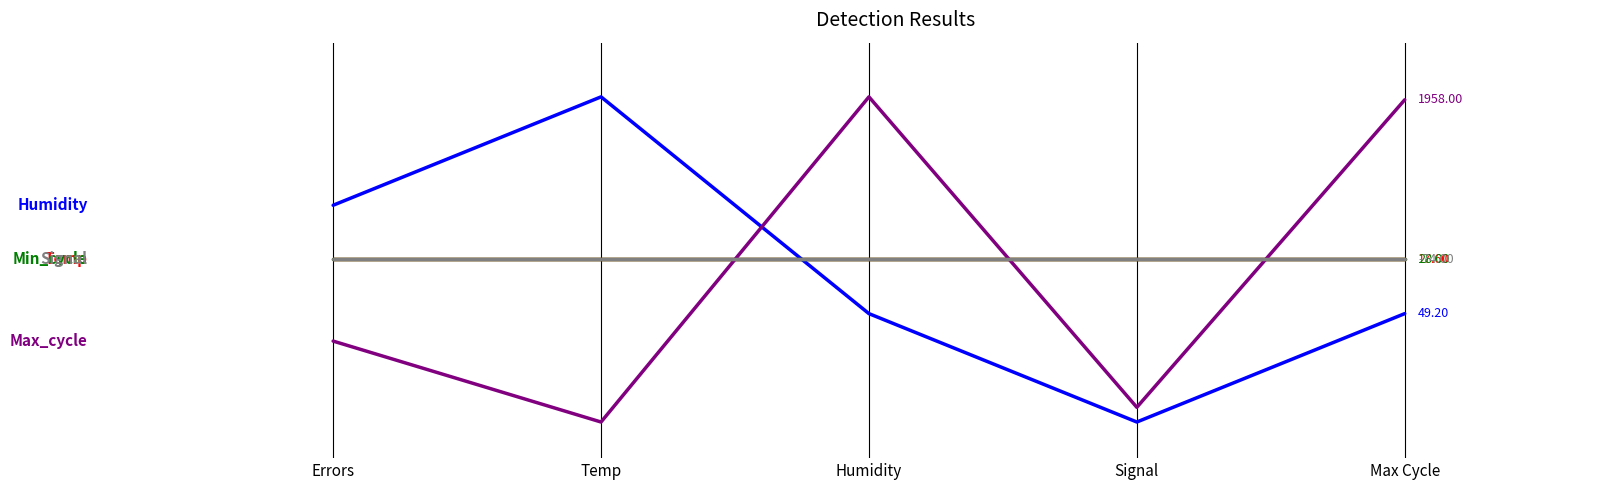

Does the chart display data point markers on the line(s)?

No